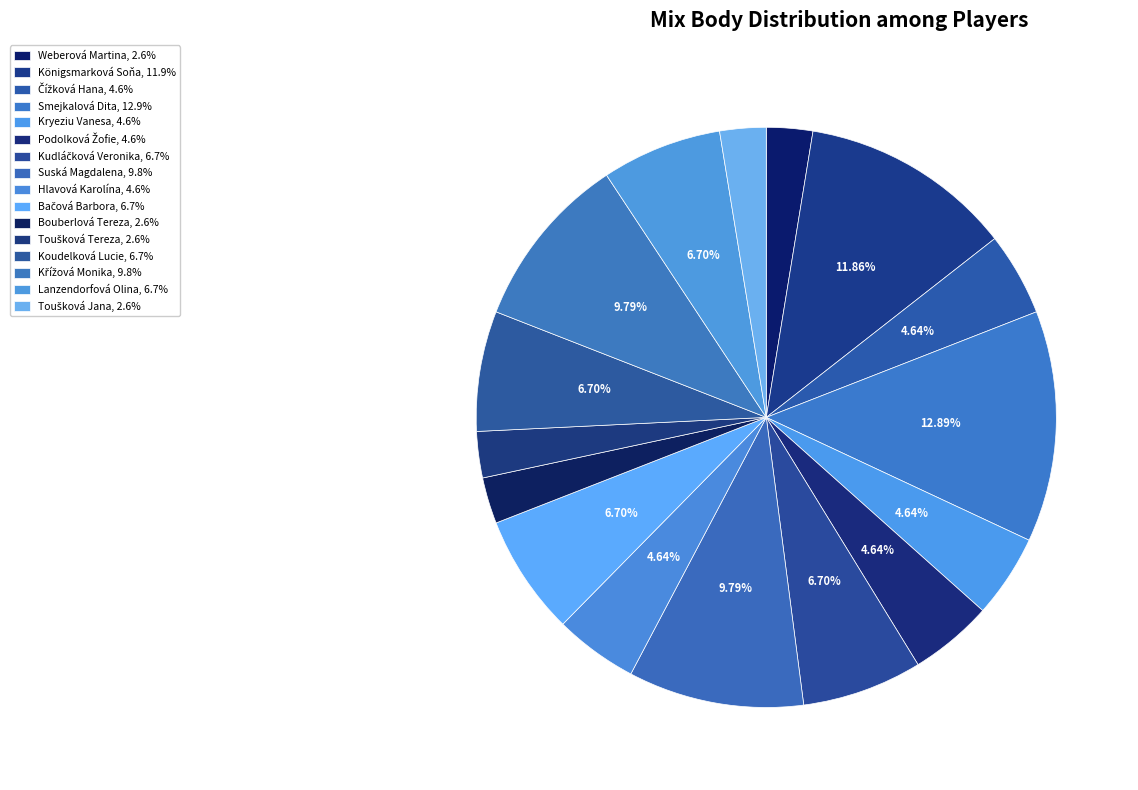

How many slices are in this pie chart?

16